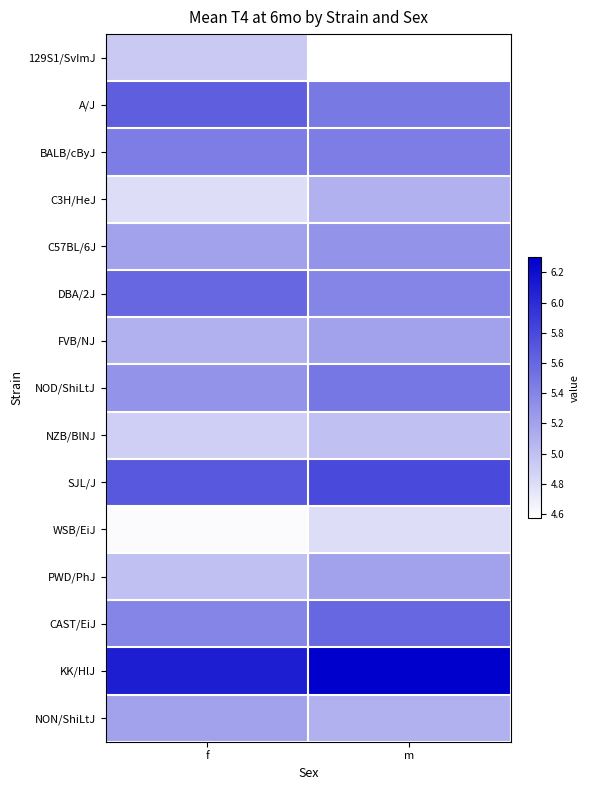

Reading left to right, transcribe all the data shown in this chart.

129S1/SvImJ: f=4.9	m=4.6
A/J: f=5.7	m=5.5
BALB/cByJ: f=5.5	m=5.5
C3H/HeJ: f=4.8	m=5.1
C57BL/6J: f=5.2	m=5.3
DBA/2J: f=5.6	m=5.4
FVB/NJ: f=5.1	m=5.2
NOD/ShiLtJ: f=5.3	m=5.5
NZB/BlNJ: f=4.9	m=5.0
SJL/J: f=5.7	m=5.8
WSB/EiJ: f=4.6	m=4.8
PWD/PhJ: f=5.0	m=5.2
CAST/EiJ: f=5.4	m=5.6
KK/HlJ: f=6.1	m=6.3
NON/ShiLtJ: f=5.2	m=5.1